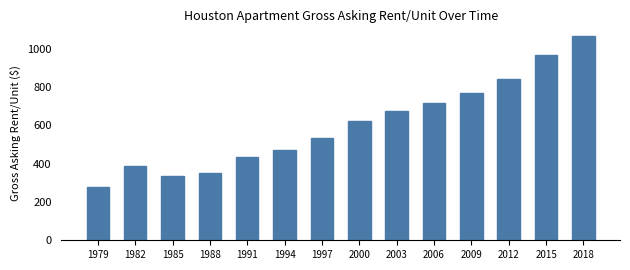

Rank the categories by value from lowest to highest.

1979, 1985, 1988, 1982, 1991, 1994, 1997, 2000, 2003, 2006, 2009, 2012, 2015, 2018